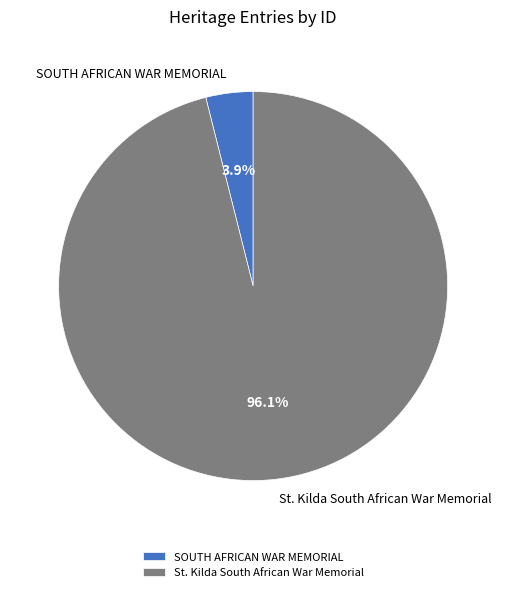

Does St. Kilda South African War Memorial represent more than half of the total?

Yes